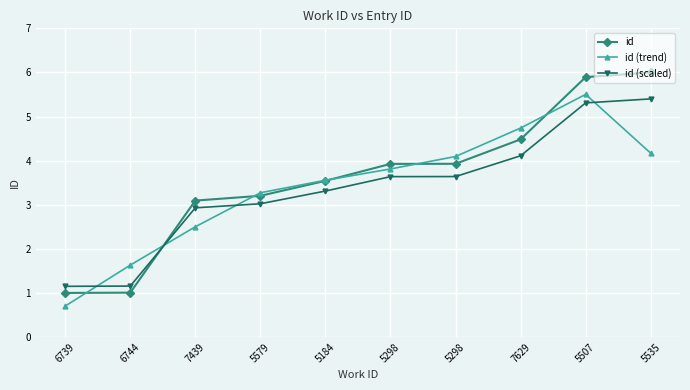

What are all the series names shown in the legend?

id, id (trend), id (scaled)